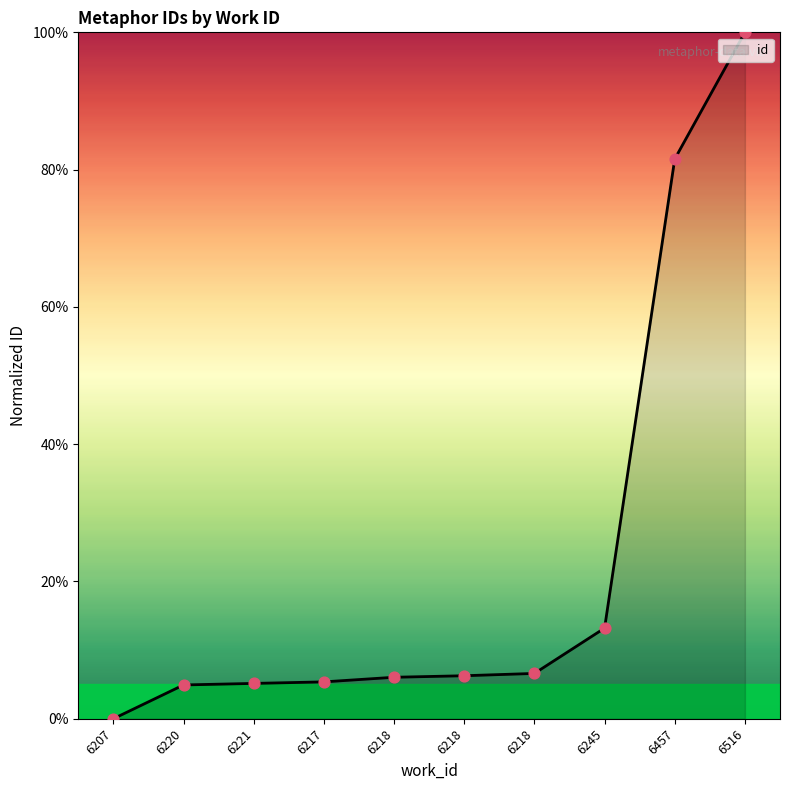

Which has a higher value, 6218 or 6457?

6457